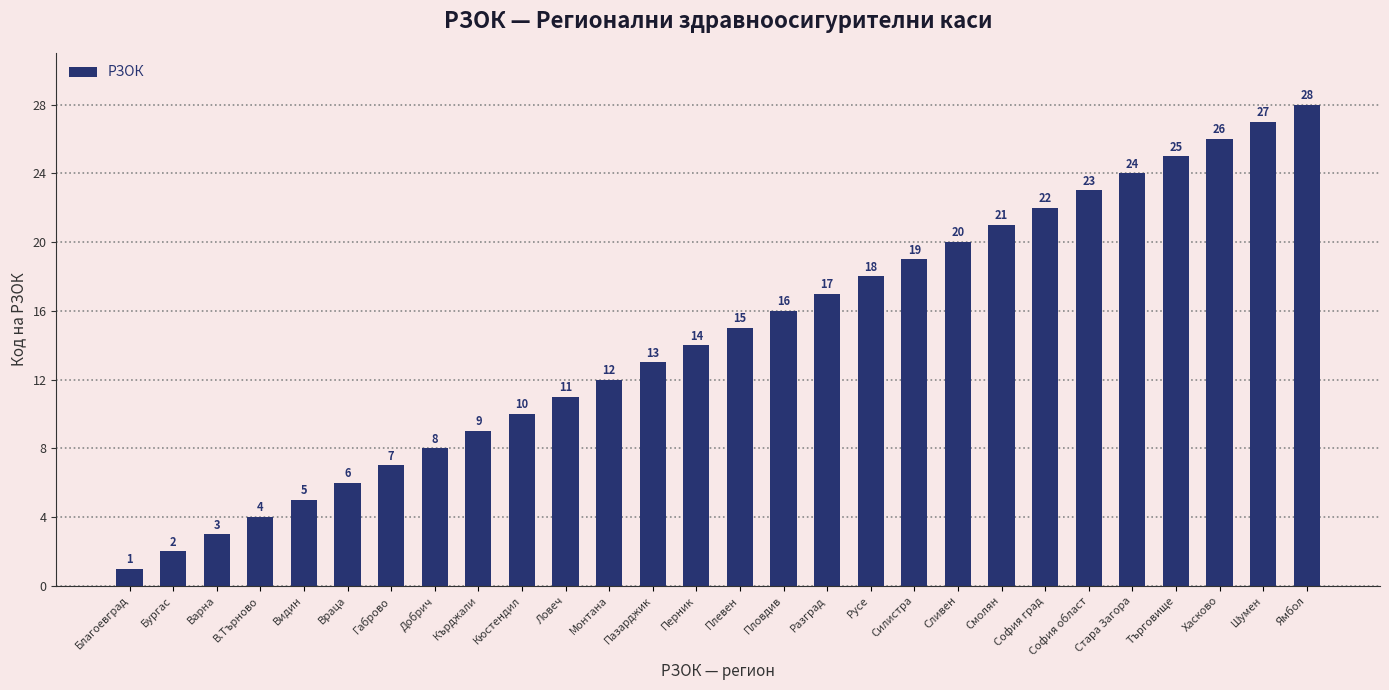

Are the bars horizontal?

No